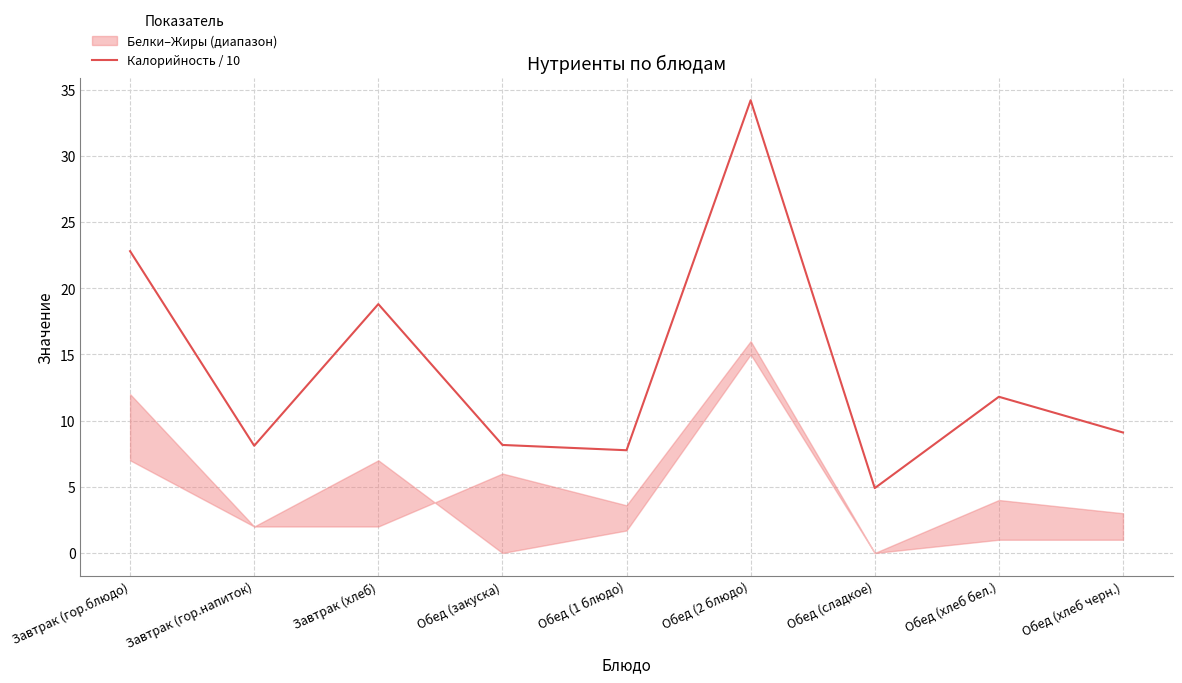

What is the difference between the values at Обед (2 блюдо) and Обед (1 блюдо)?

26.4